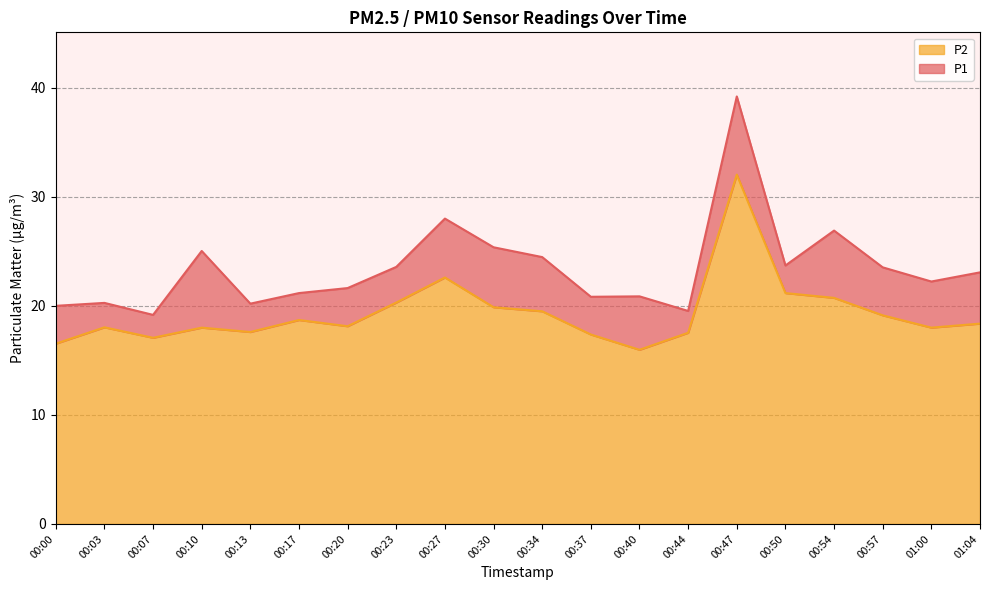

True or false: P2 and P1 intersect in this chart.

False